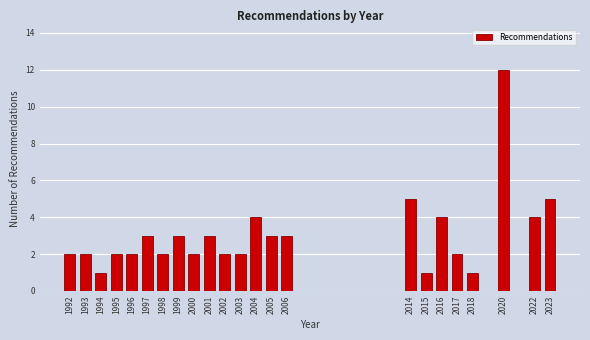

Reading left to right, transcribe all the data shown in this chart.

1992=2	1993=2	1994=1	1995=2	1996=2	1997=3	1998=2	1999=3	2000=2	2001=3	2002=2	2003=2	2004=4	2005=3	2006=3	2014=5	2015=1	2016=4	2017=2	2018=1	2020=12	2022=4	2023=5